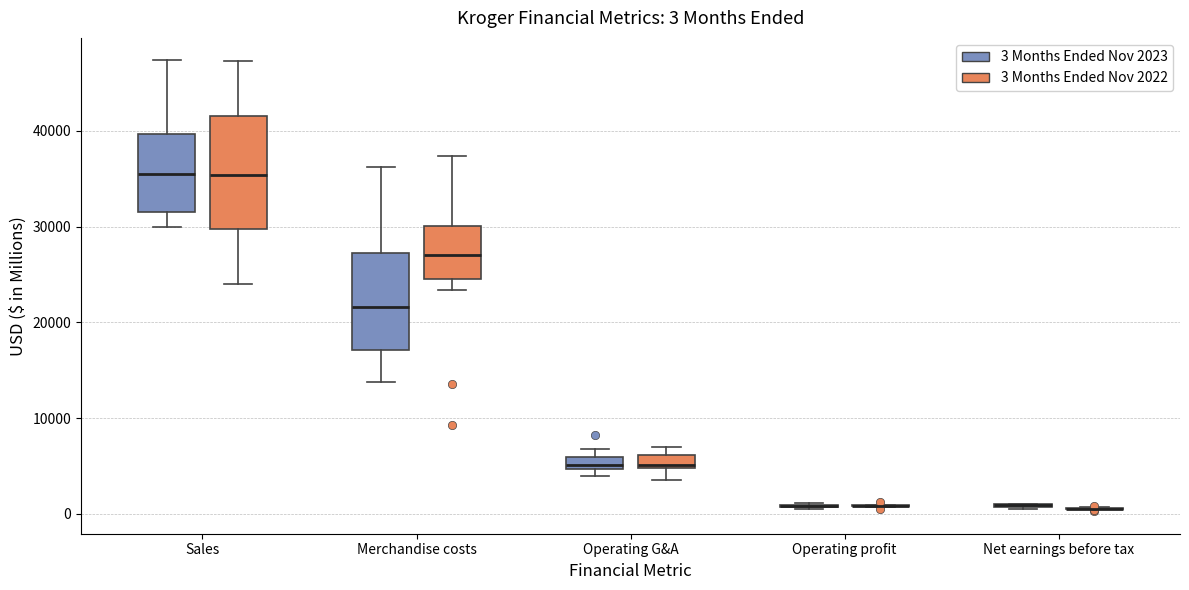

Comparing the boxes themselves (not the whiskers), which one is the tallest?

Sales (3 Months Ended Nov 2022)